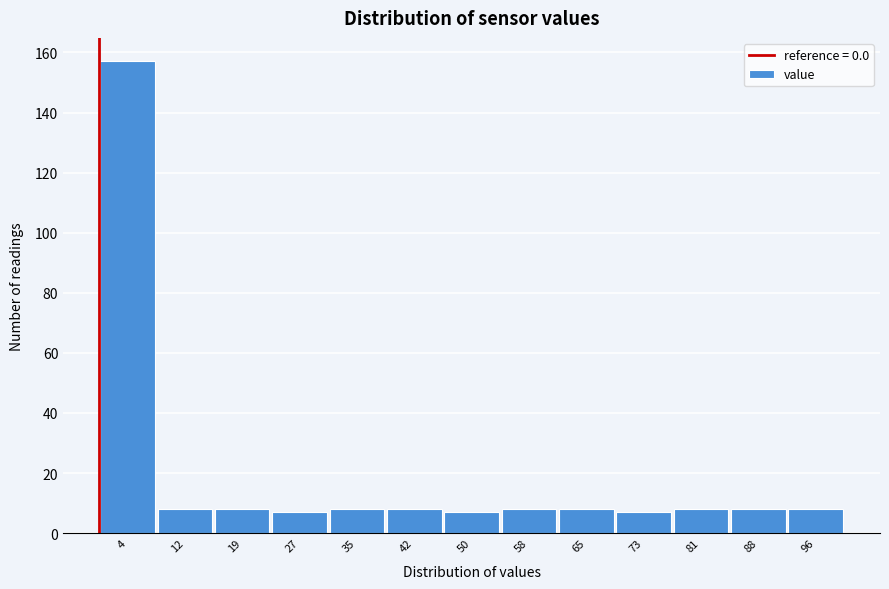

Reading left to right, transcribe this chart: for each bar, give the range it covers on the x-axis and its height. Neither the bar edges nor the heights are printed on the chart, so give them approximately, as read against the axes.

0 to 8: 158
8 to 15: 8
15 to 23: 8
23 to 31: 8
31 to 38: 8
38 to 46: 8
46 to 54: 8
54 to 62: 8
62 to 69: 8
69 to 77: 8
77 to 85: 8
85 to 92: 8
92 to 100: 8